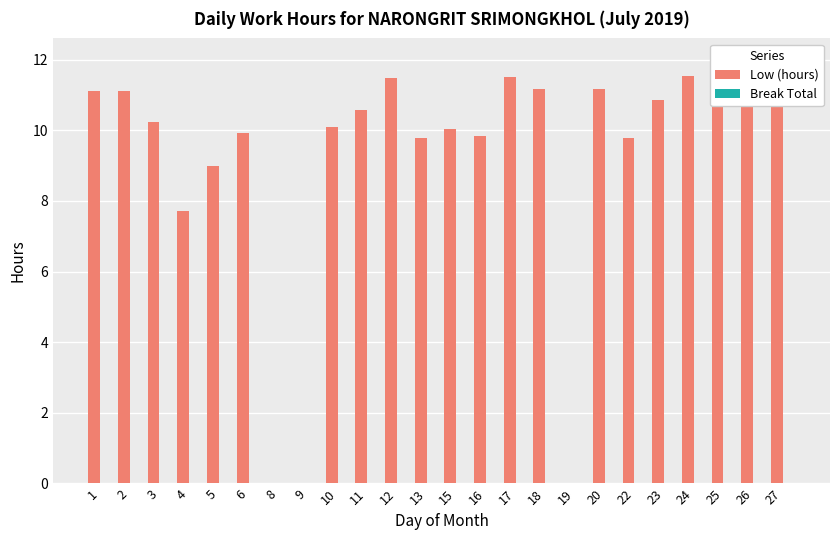

What is the value of the Low (hours) bar at the 15th from the left?

11.5